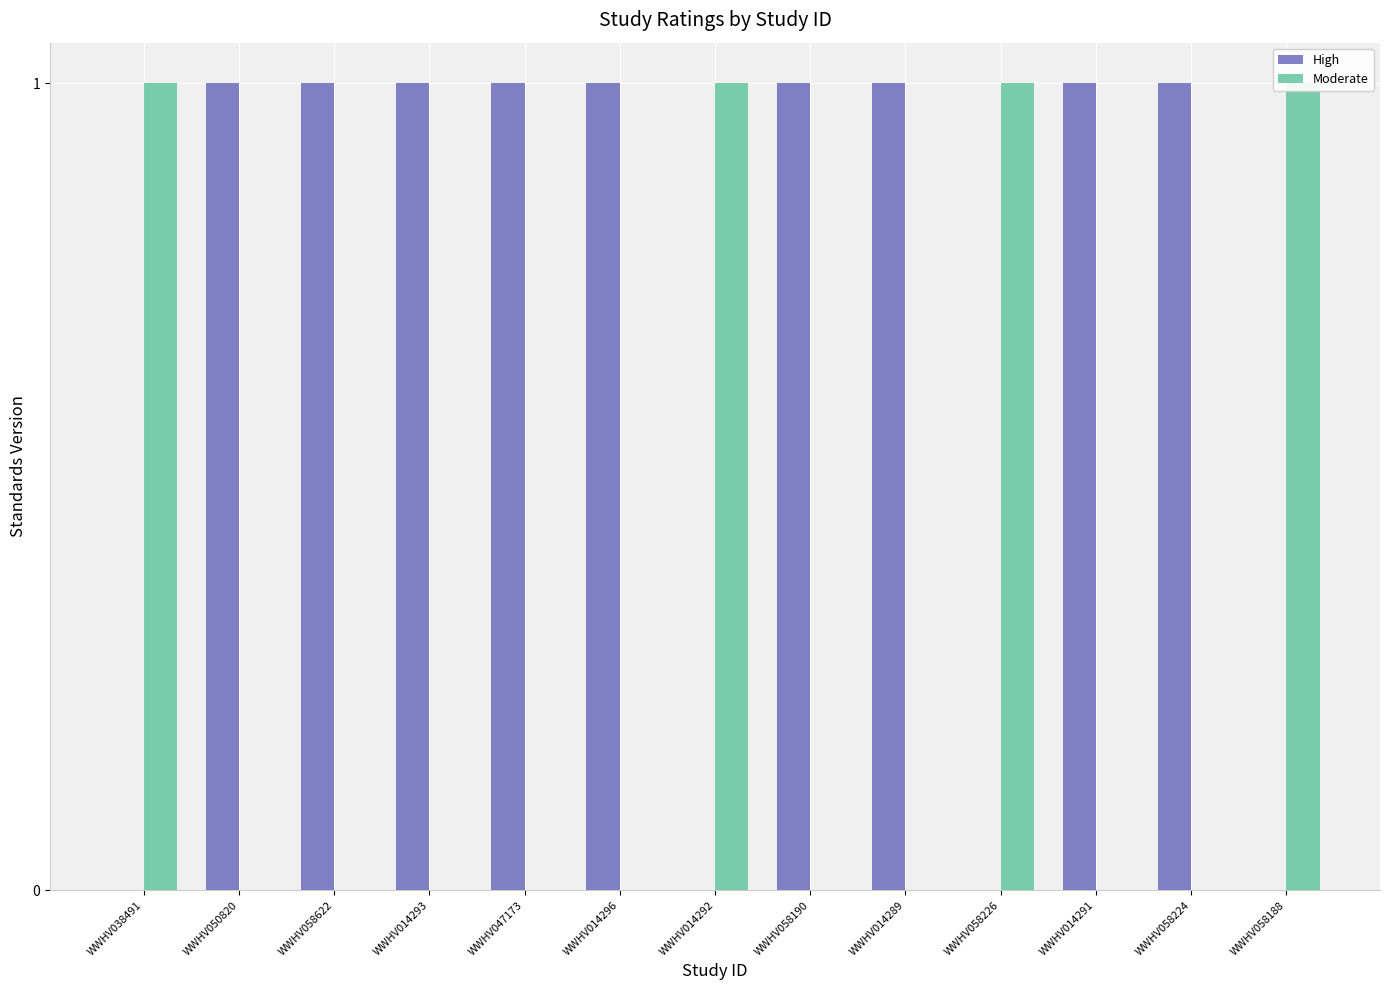

Reading right to left, what are all the values shown in this chart?

High: WWHV058188=0	WWHV058224=1	WWHV014291=1	WWHV058226=0	WWHV014289=1	WWHV058190=1	WWHV014292=0	WWHV014296=1	WWHV047173=1	WWHV014293=1	WWHV058622=1	WWHV050820=1	WWHV038491=0
Moderate: WWHV058188=1	WWHV058224=0	WWHV014291=0	WWHV058226=1	WWHV014289=0	WWHV058190=0	WWHV014292=1	WWHV014296=0	WWHV047173=0	WWHV014293=0	WWHV058622=0	WWHV050820=0	WWHV038491=1